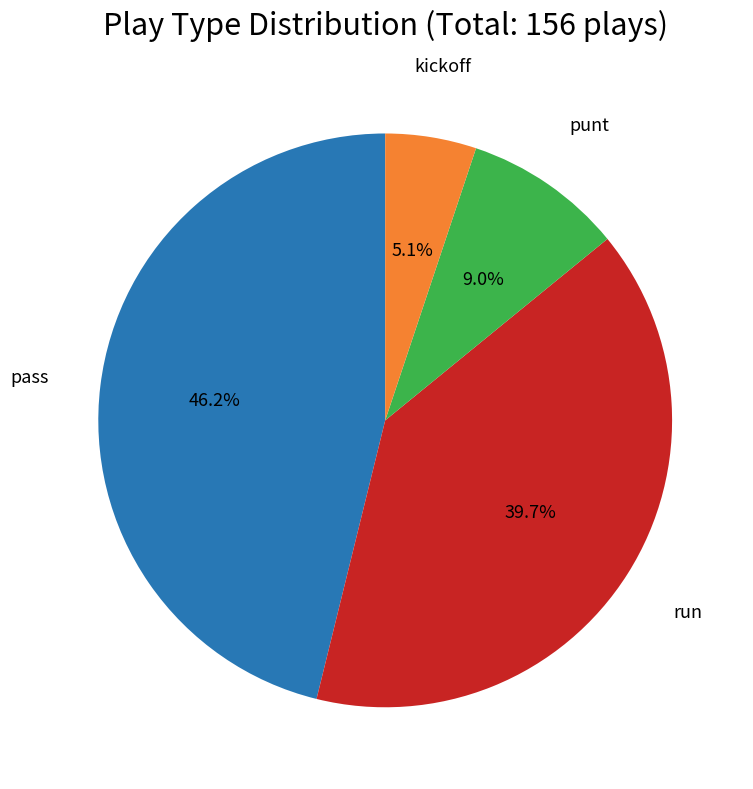

To the nearest percent, what portion does kickoff represent?

5%